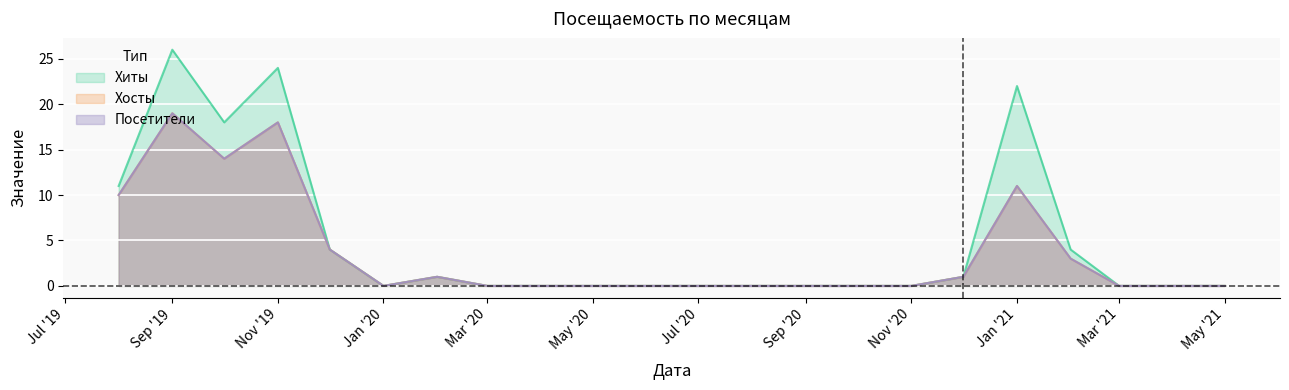

What is the label of the 8th point from the left?

Mar '20